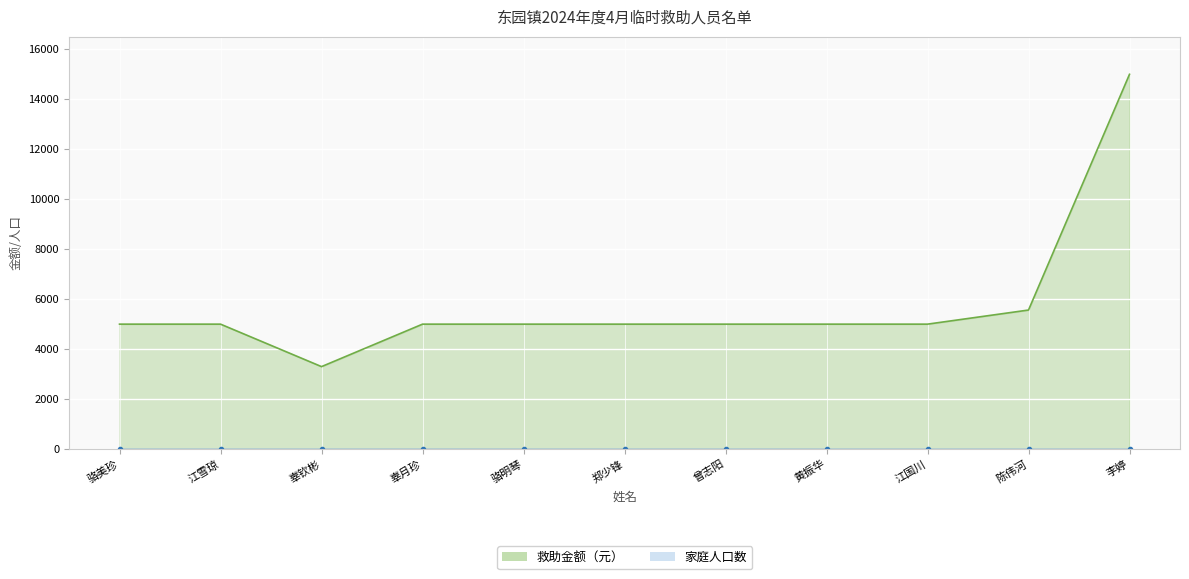

Is it true that the value at 陈伟河 is 5564.7?

True